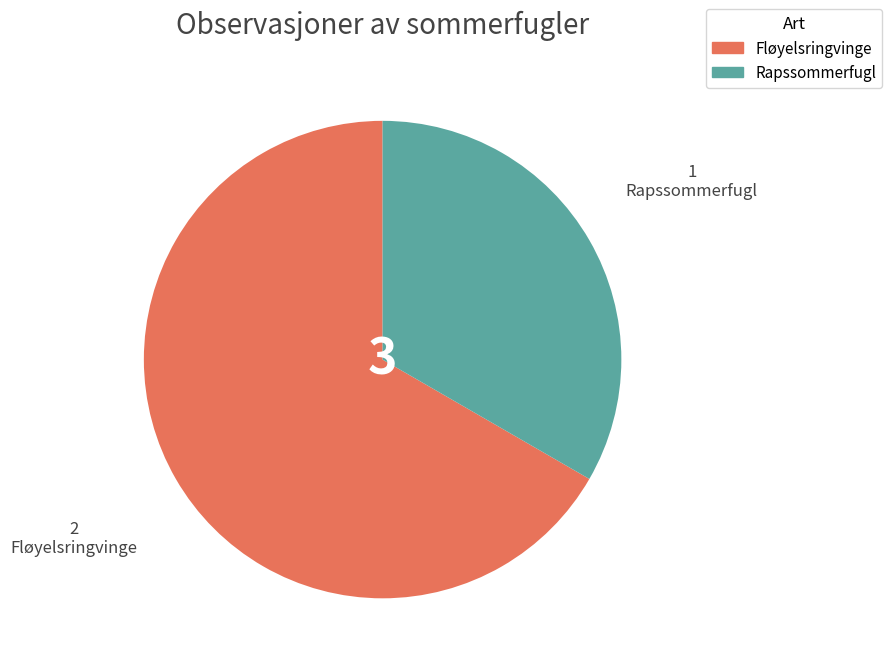

Approximately how many times larger is the value at Fløyelsringvinge compared to Rapssommerfugl?

2.0